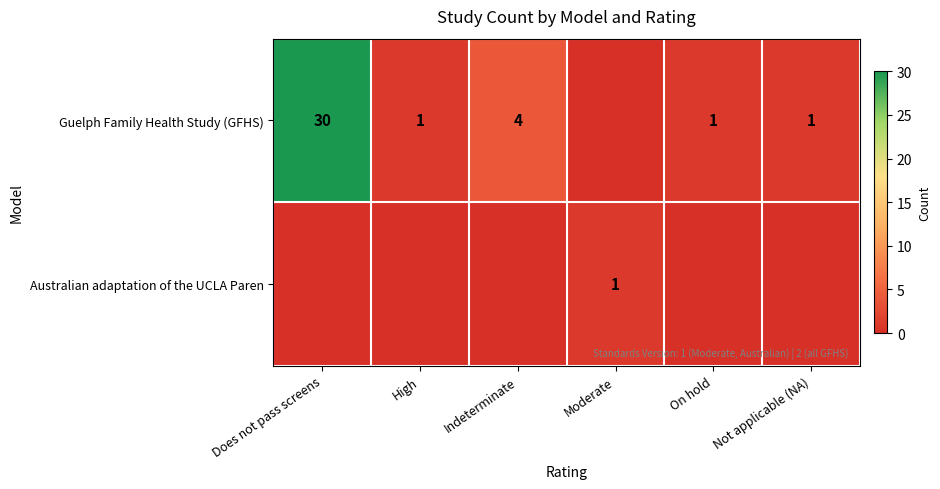

The value of Guelph Family Health Study (GFHS) at Indeterminate is 4. True or false?

True